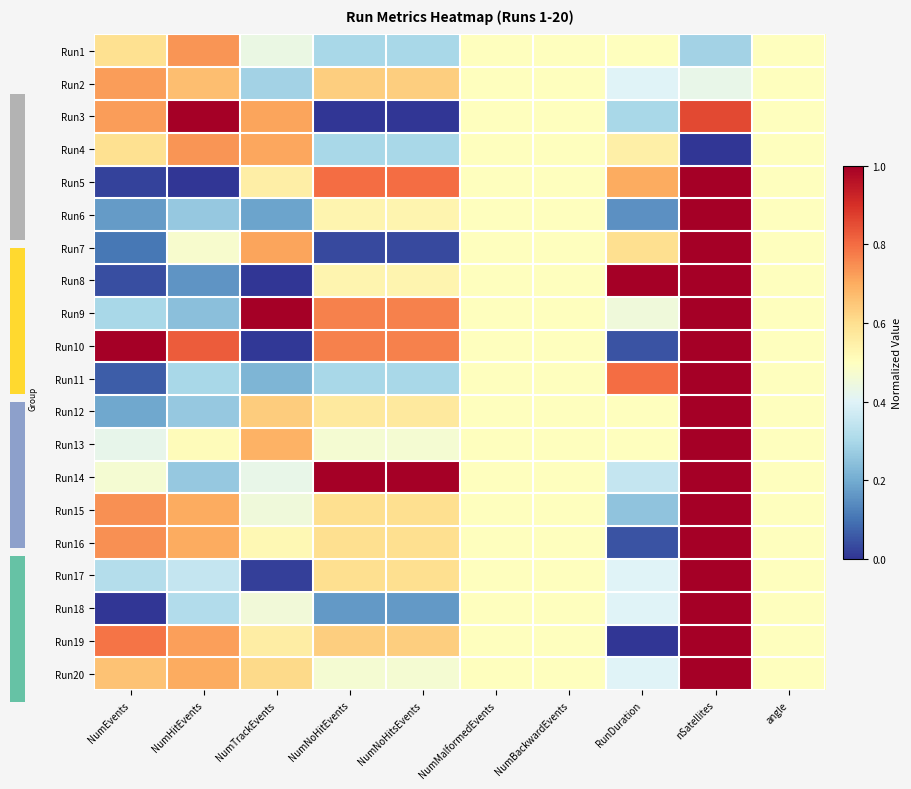

Which has a higher value, NumHitEvents or NumEvents?

NumHitEvents